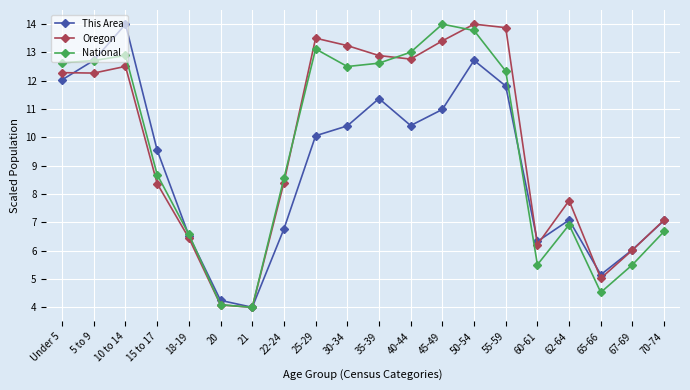

How many lines are shown in the chart?

3